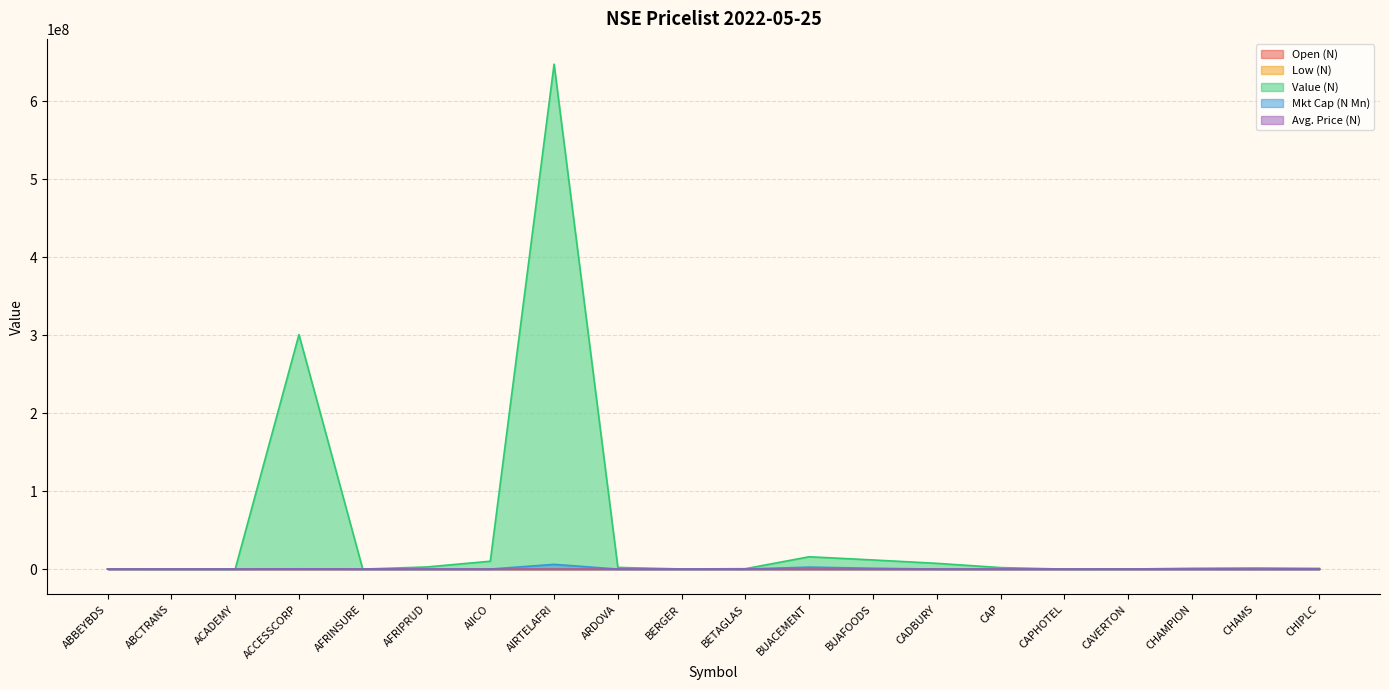

Rank the categories by Open (N) value from highest to lowest.

AIRTELAFRI, BUACEMENT, BETAGLAS, BUAFOODS, CAP, CADBURY, ARDOVA, ACCESSCORP, BERGER, AFRIPRUD, CHAMPION, CAPHOTEL, ABBEYBDS, ACADEMY, CAVERTON, AIICO, CHIPLC, ABCTRANS, CHAMS, AFRINSURE